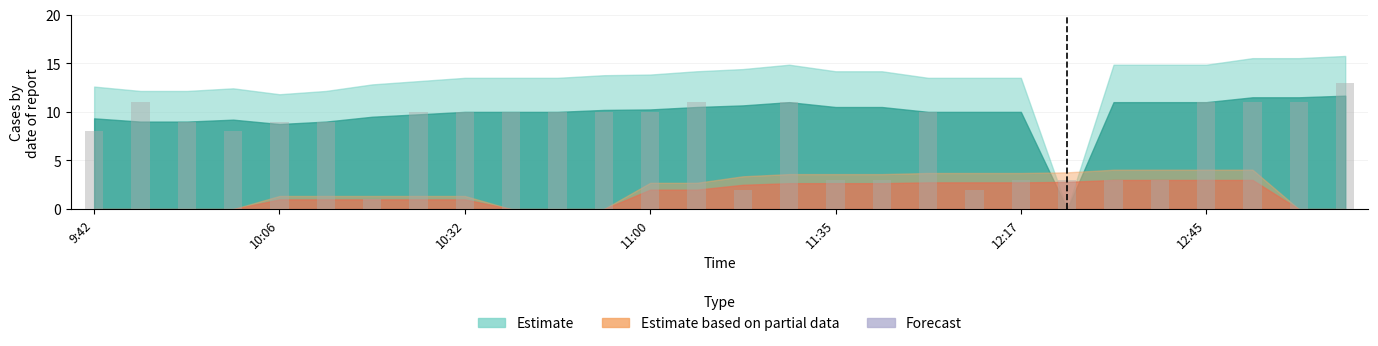

Does the chart contain any negative values?

No